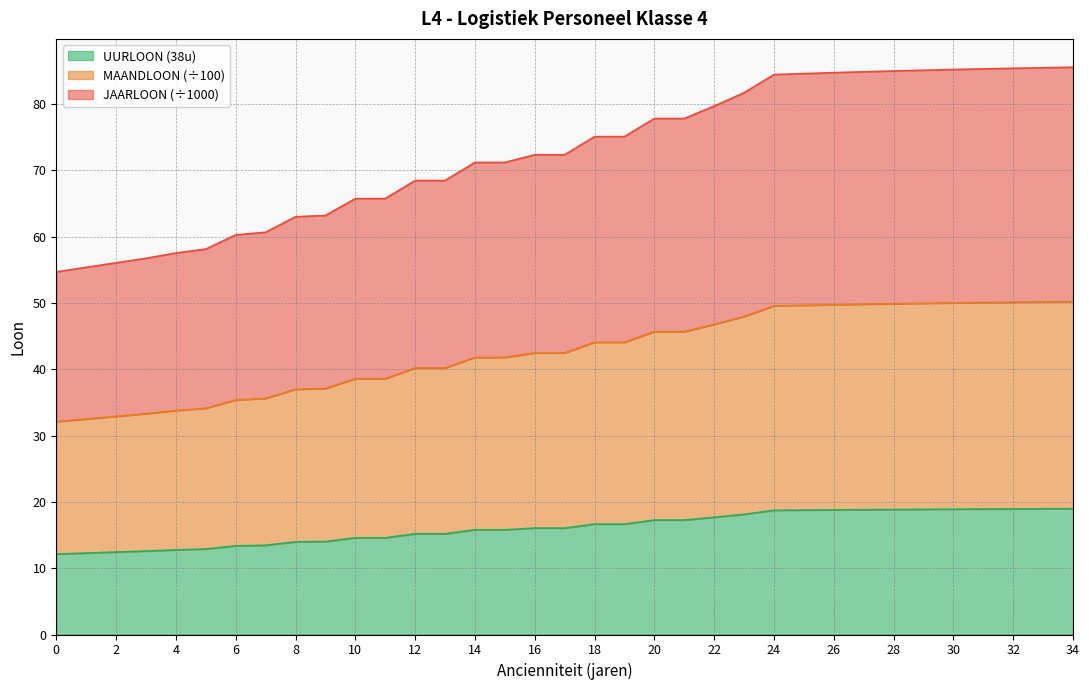

The value of MAANDLOON at 4 is 12.8. True or false?

True